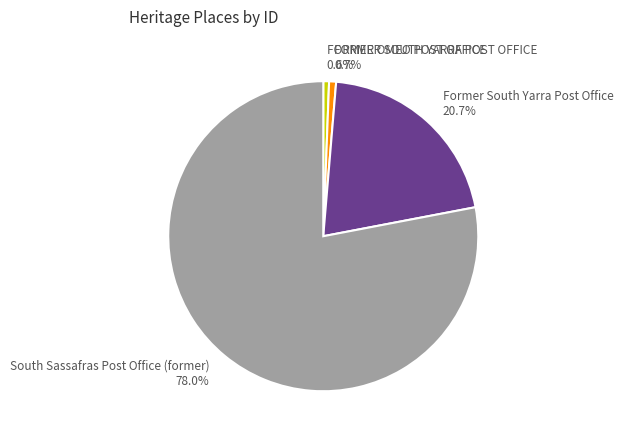

To the nearest percent, what is the combined percentage of South Sassafras Post Office (former) and FORMER OMEO POST OFFICE?

79%